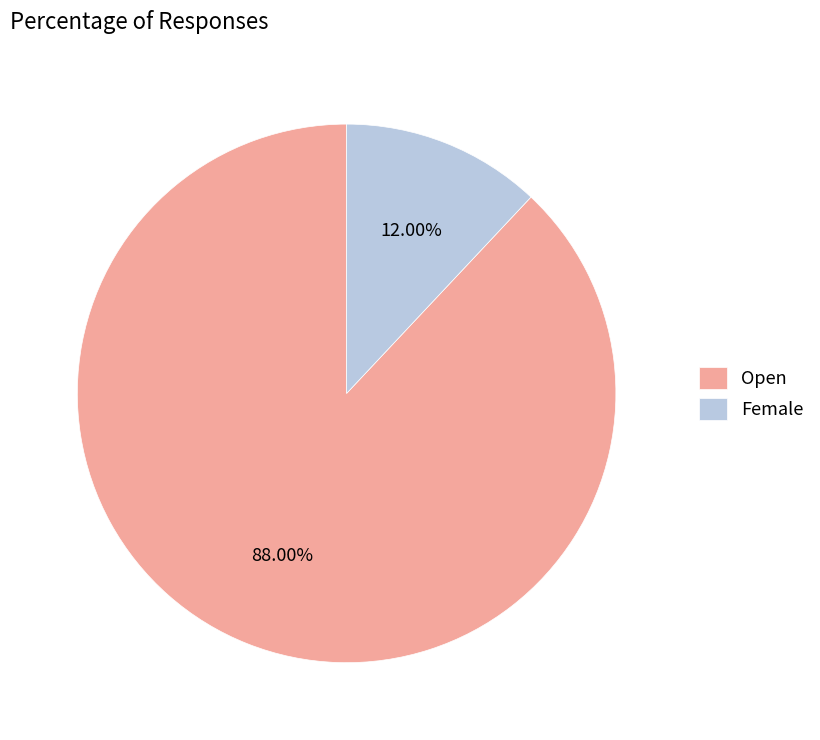

Is it true that Open is 88% of the pie?

True